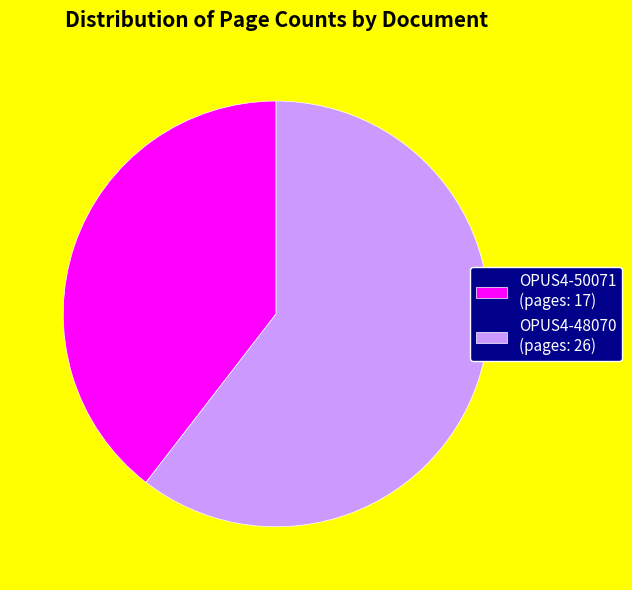

Approximately how many times larger is the value at OPUS4-50071 compared to OPUS4-48070?

0.7